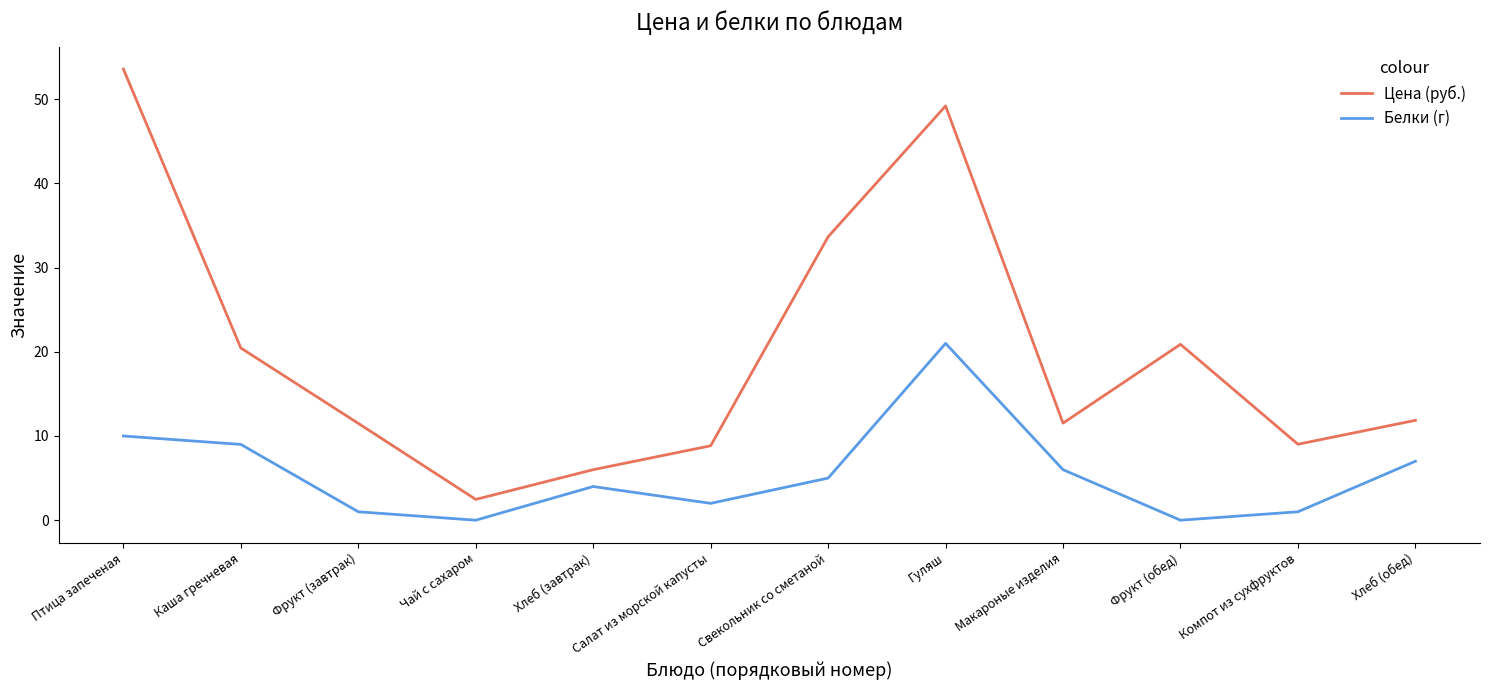

The Белки (г) series shows 21.0 at Гуляш. True or false?

True